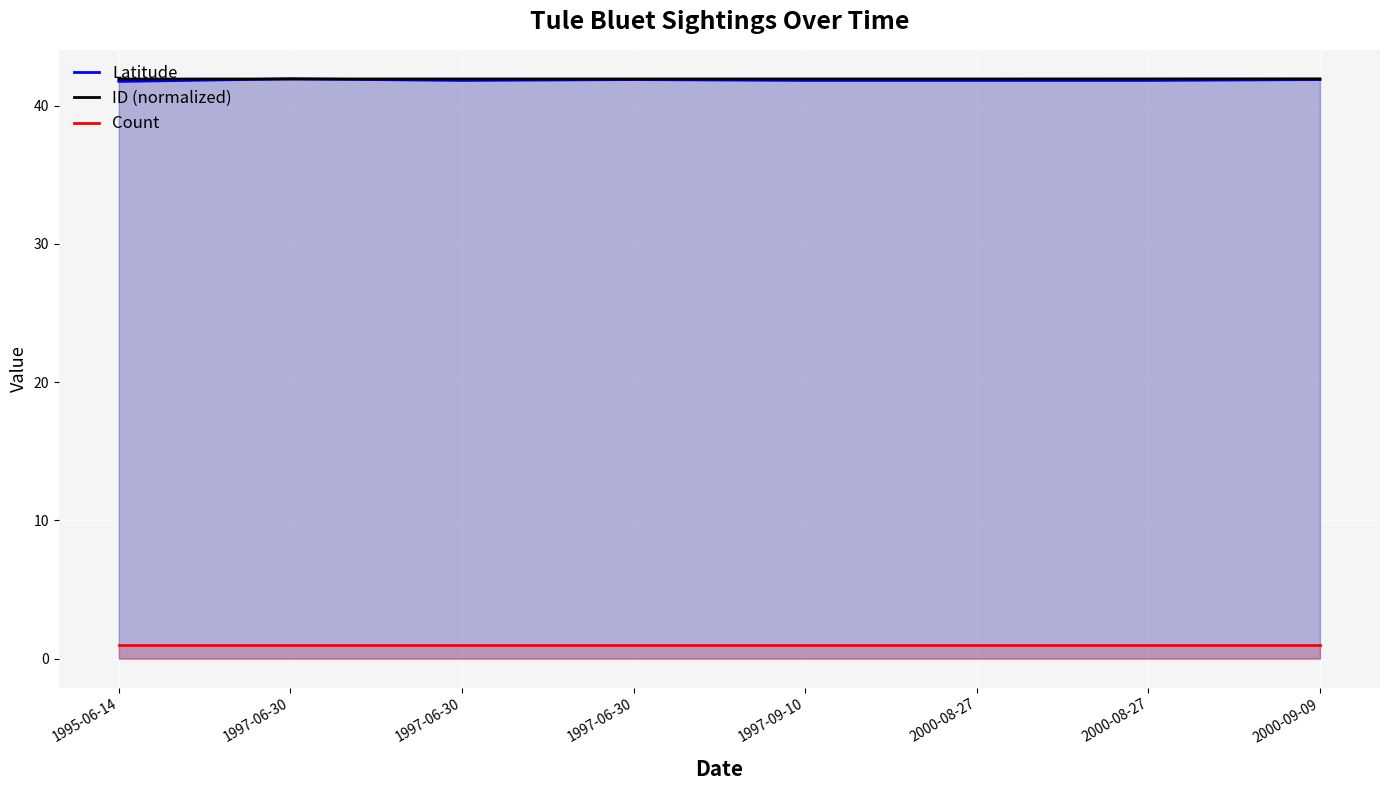

Reading left to right, extract all data points from this chart.

Latitude: 1995-06-14=41.7	1997-06-30=41.9	1997-06-30=41.8	1997-06-30=41.9	1997-09-10=41.8	2000-08-27=41.8	2000-08-27=41.8	2000-09-09=41.9
ID (normalized): 1995-06-14=41.9	1997-06-30=41.9	1997-06-30=41.9	1997-06-30=41.9	1997-09-10=41.9	2000-08-27=41.9	2000-08-27=41.9	2000-09-09=41.9
Count: 1995-06-14=1.0	1997-06-30=1.0	1997-06-30=1.0	1997-06-30=1.0	1997-09-10=1.0	2000-08-27=1.0	2000-08-27=1.0	2000-09-09=1.0